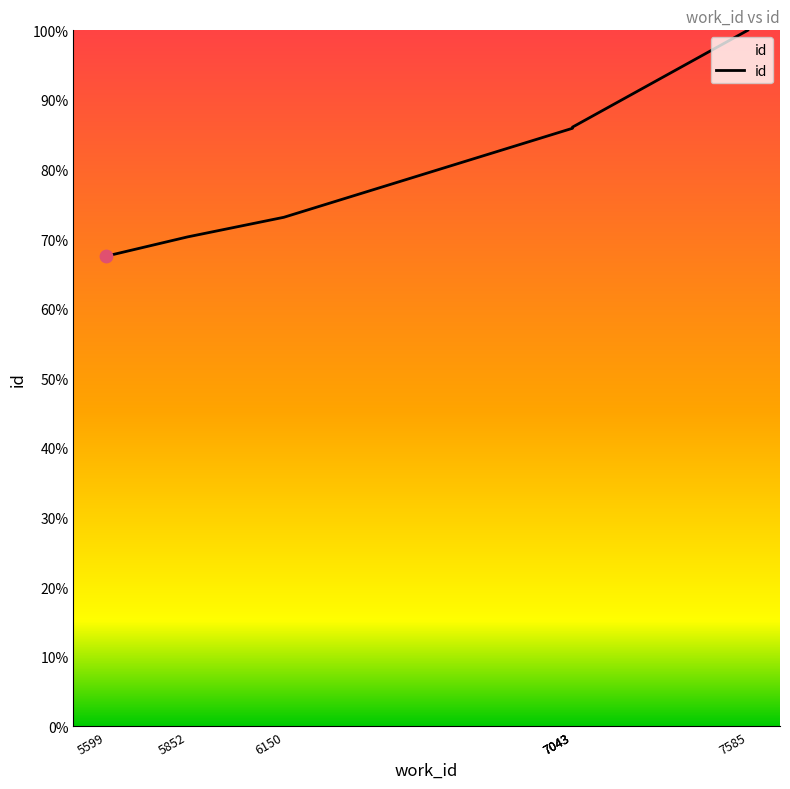

Which has a higher value, 7043 or 7043?

7043